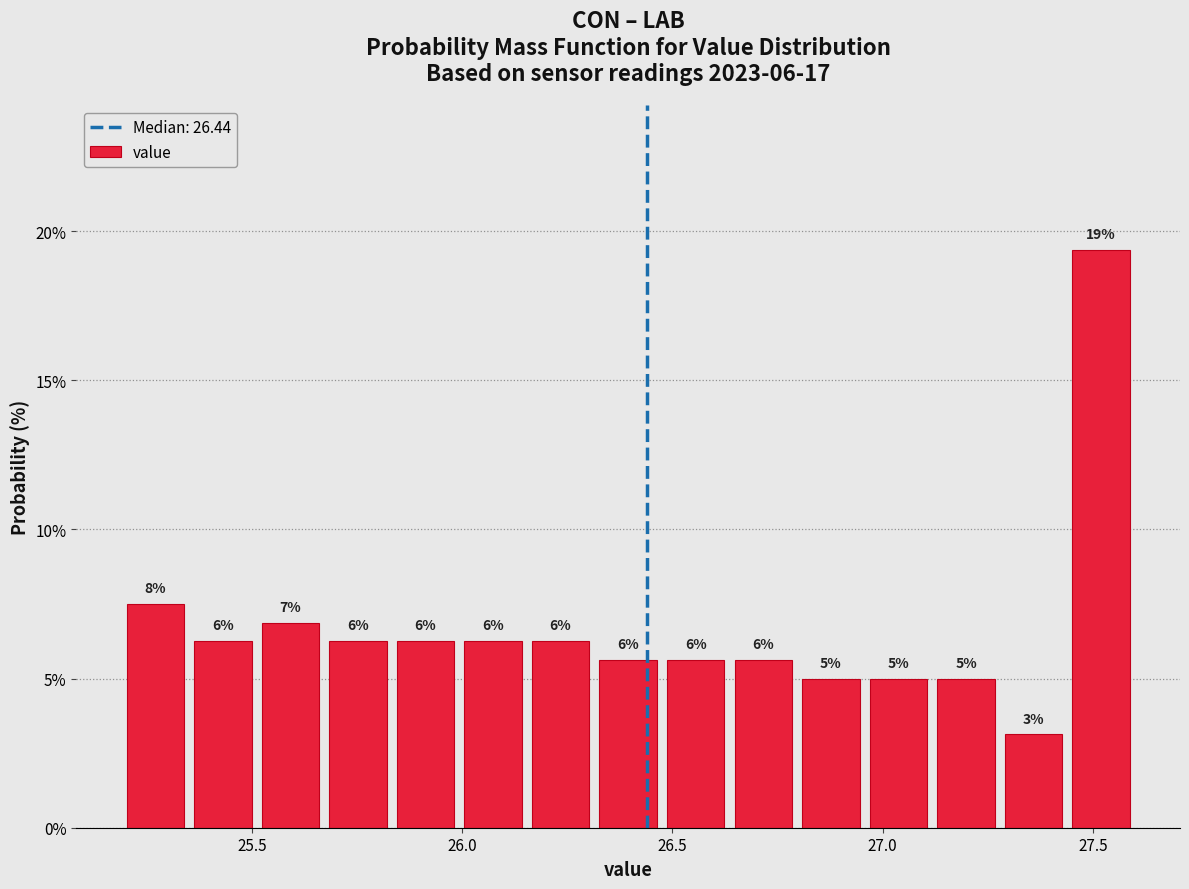

Read against the x-axis, roughly where is the centre of the tallest bar?

27.50